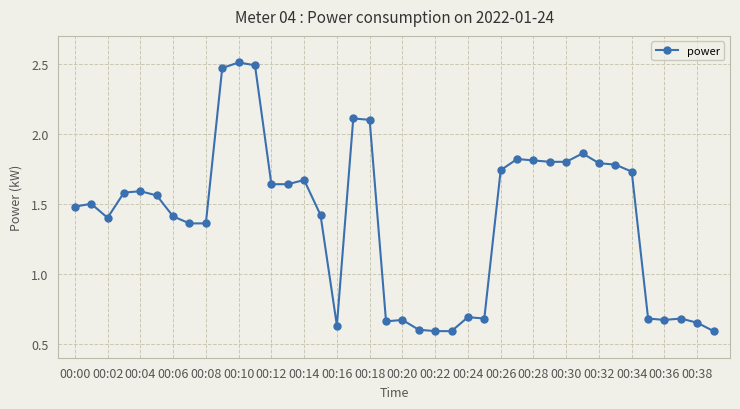

Does the chart have visible grid lines?

Yes